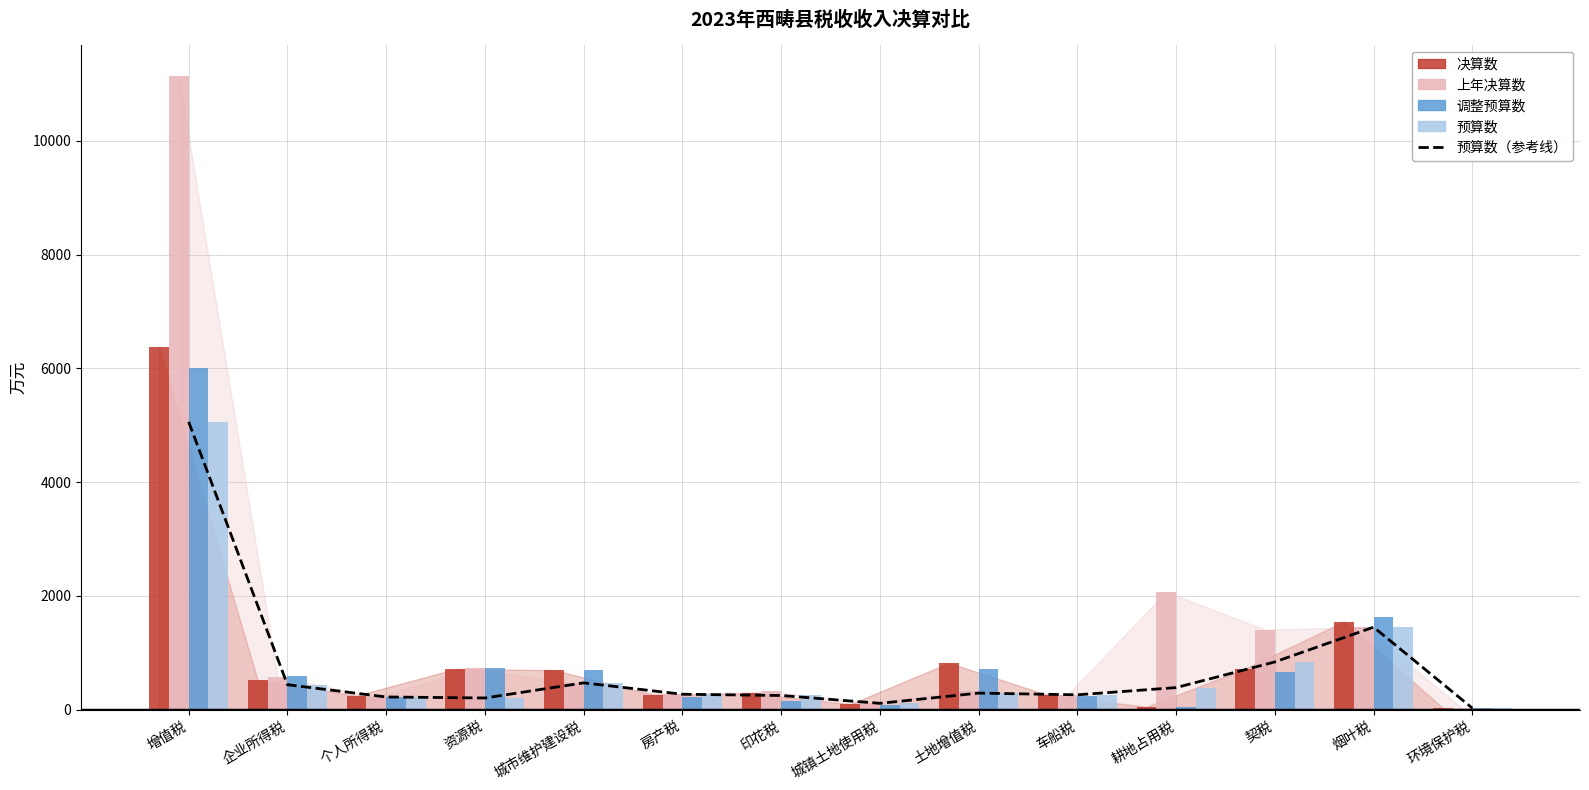

List the labels in order of 预算数（参考线） value, largest first.

增值税, 烟叶税, 契税, 城市维护建设税, 企业所得税, 耕地占用税, 土地增值税, 房产税, 车船税, 印花税, 个人所得税, 资源税, 城镇土地使用税, 环境保护税